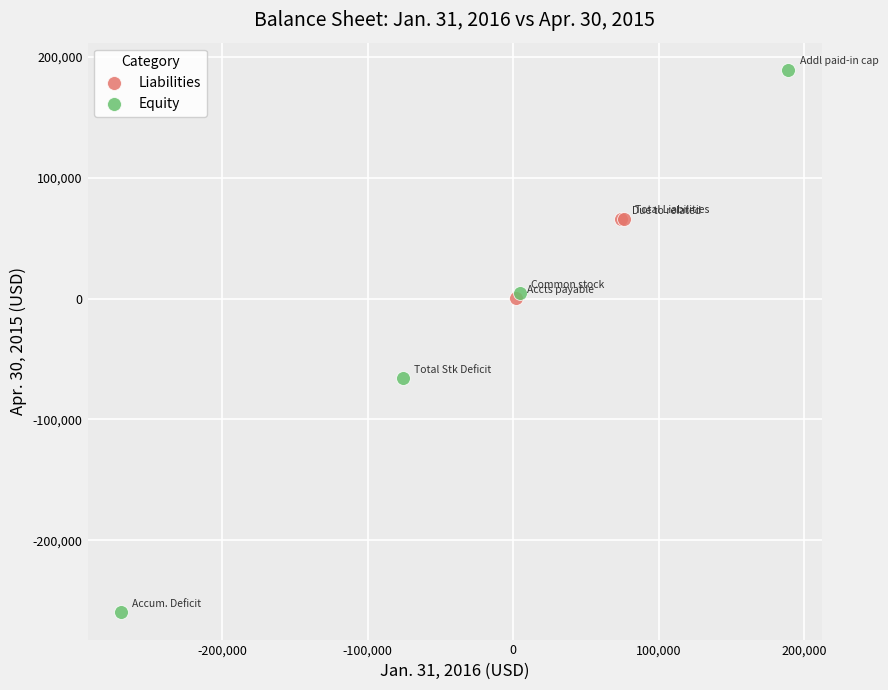

Which series contains the lowest Y value?

Equity